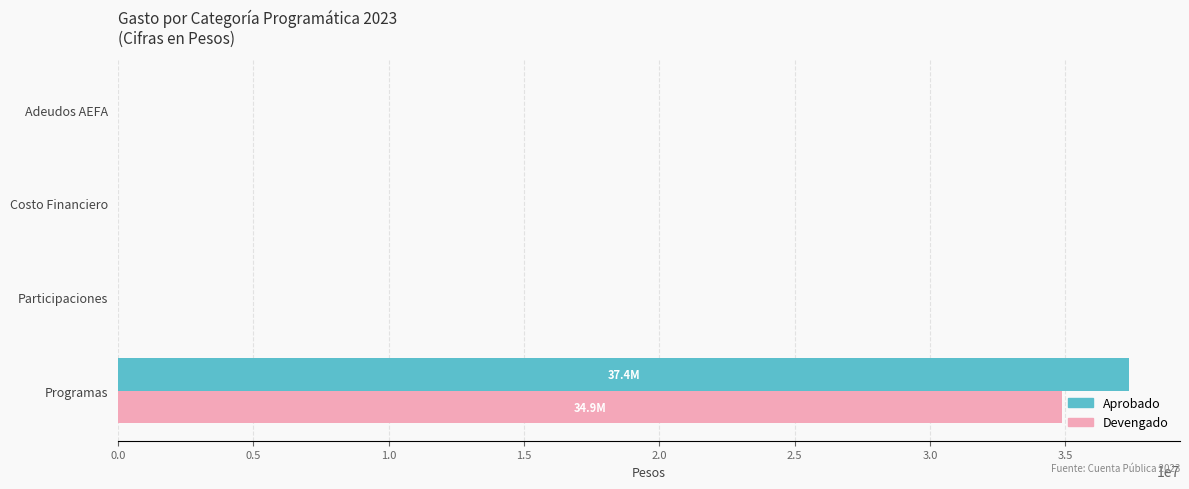

Is the value of Aprobado at Participaciones greater than the value of Devengado at Programas?

No